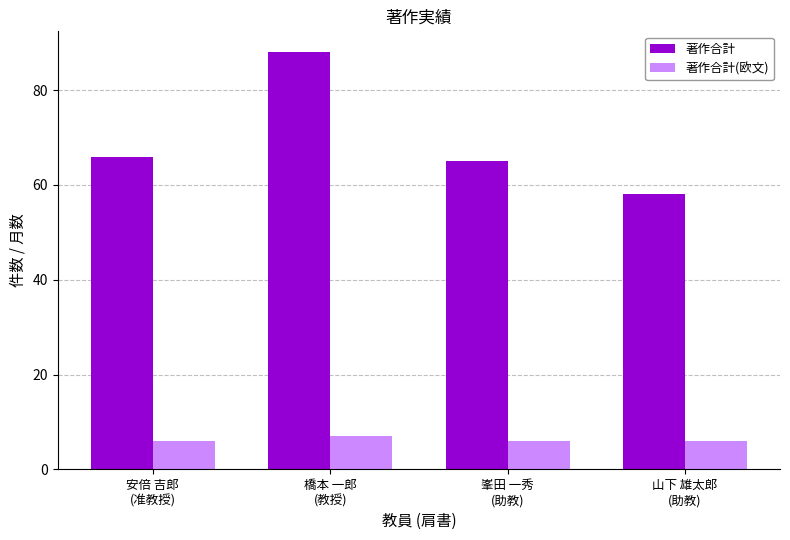

What is the sum of all 著作合計 values?

277